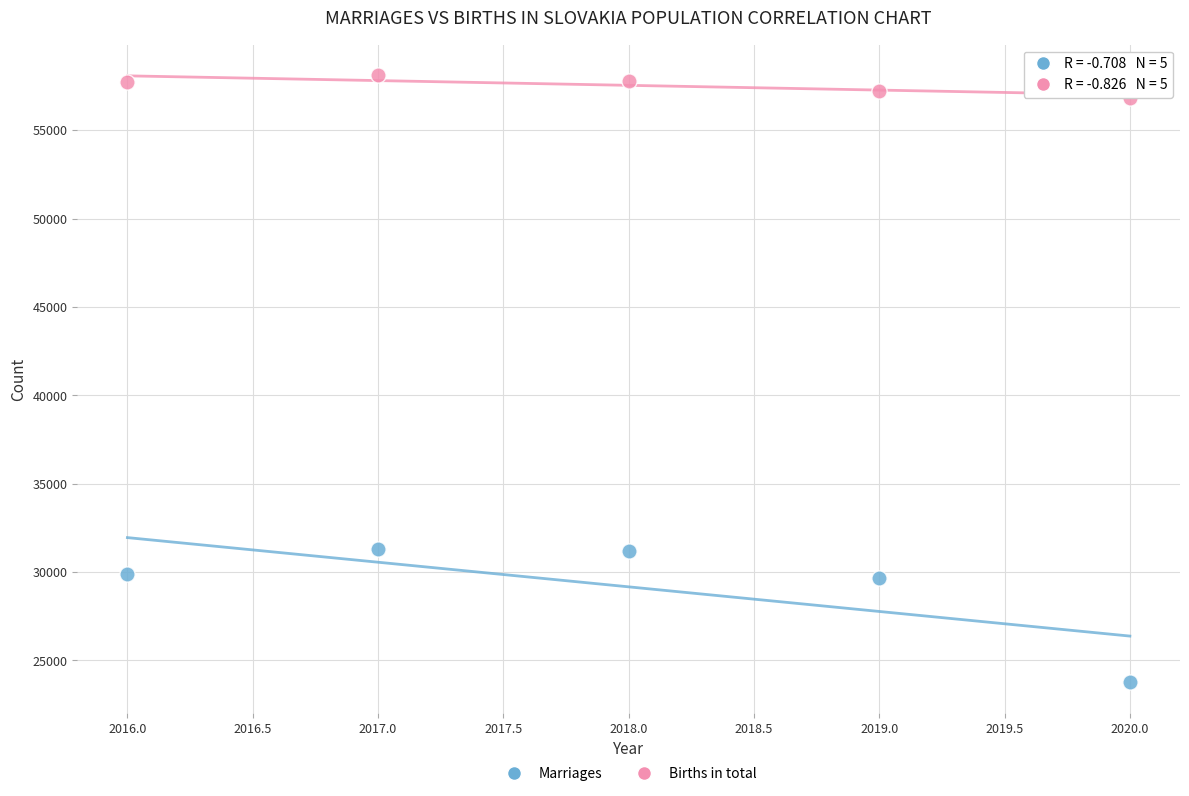

Across all data points, what is the range of Y values (max minus min)?

34375